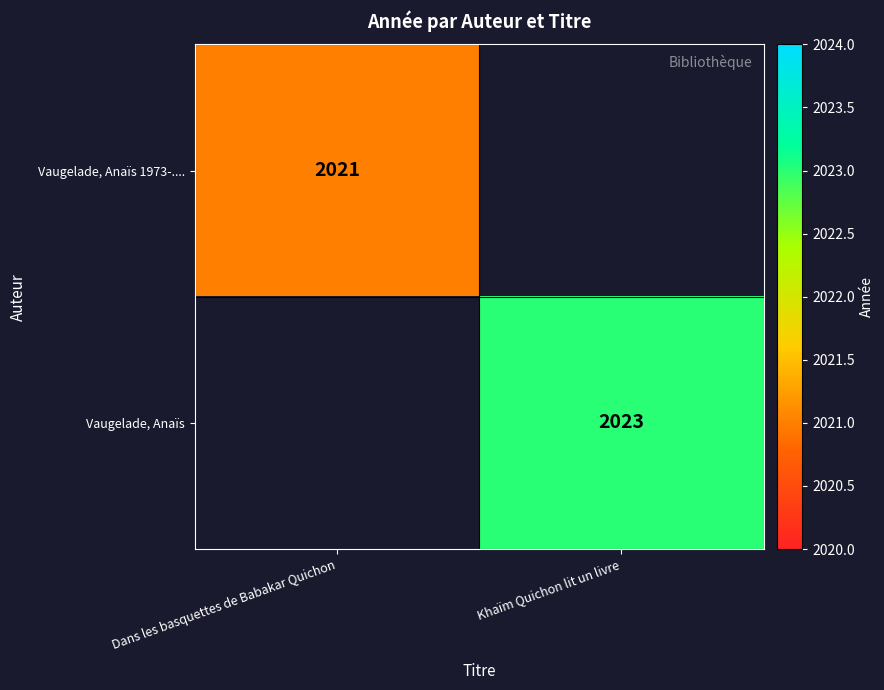

How many distinct data groups are displayed?

2